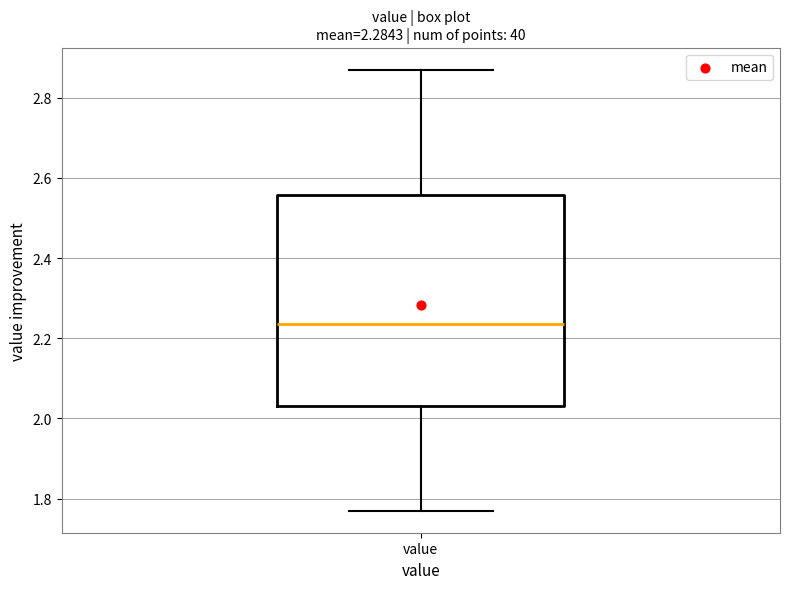

Where is the lower edge of the box for value on the y-axis? The values are not printed on the chart, so give them approximately, as read against the axis.

2.04